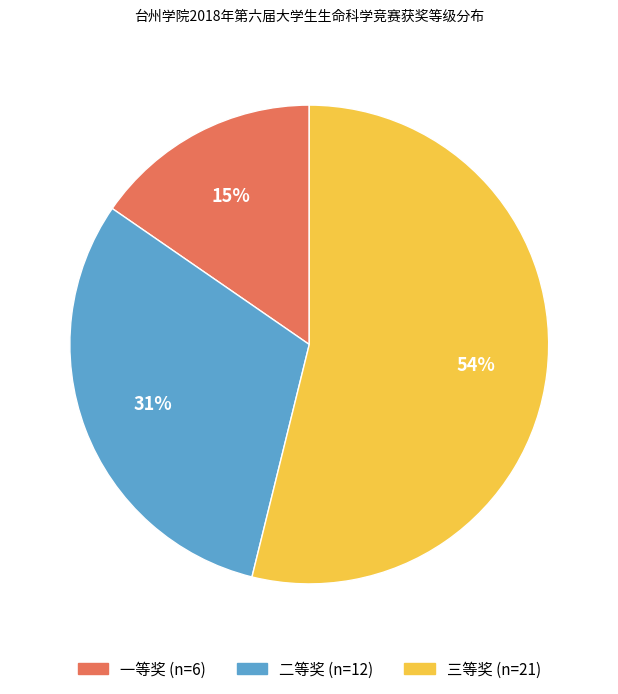

Rank the categories by value from lowest to highest.

一等奖, 二等奖, 三等奖